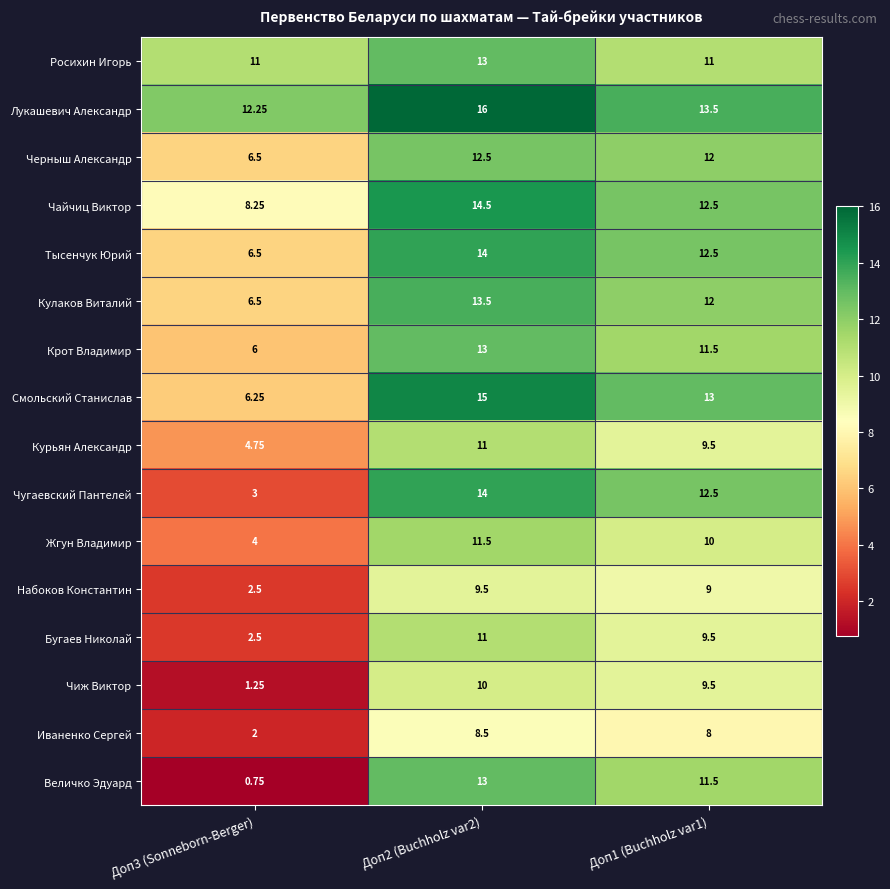

Which series has the largest range (max minus min)?

Величко Эдуард